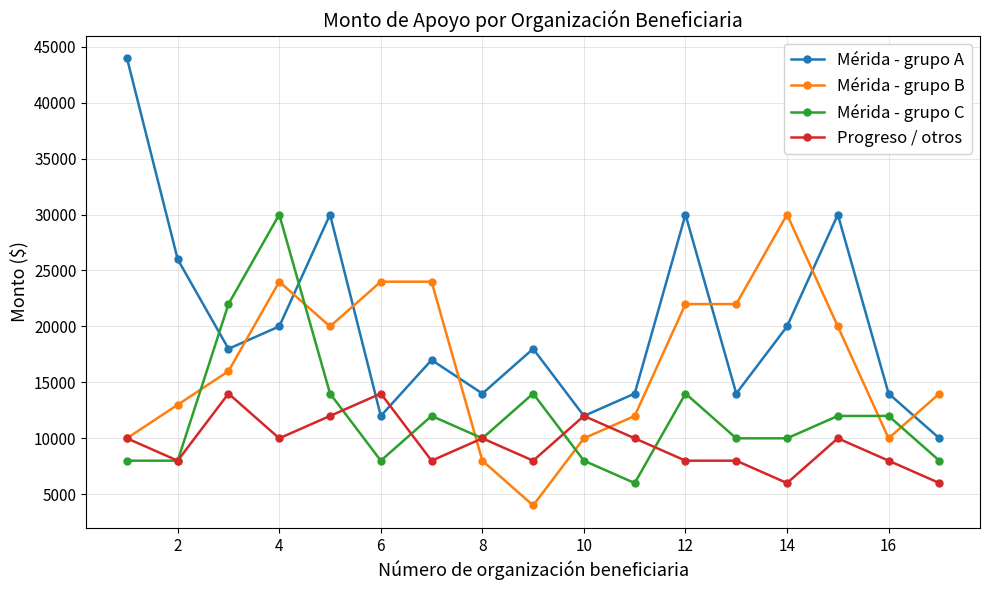

How many values in the Mérida - grupo B series are below 16000?

8